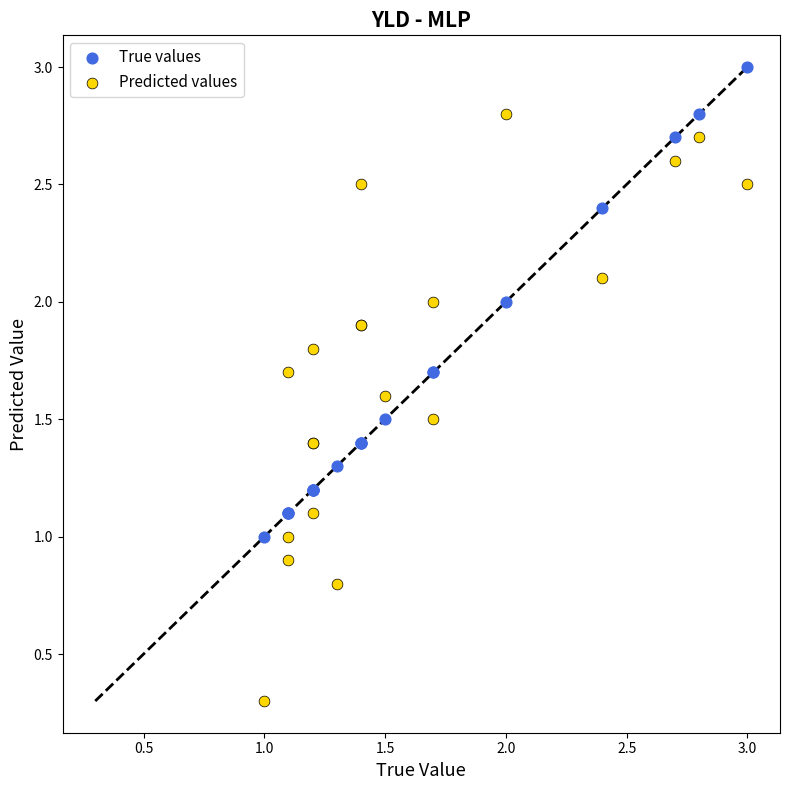

What is the X range (max minus min) for the scatter plot?

2.0